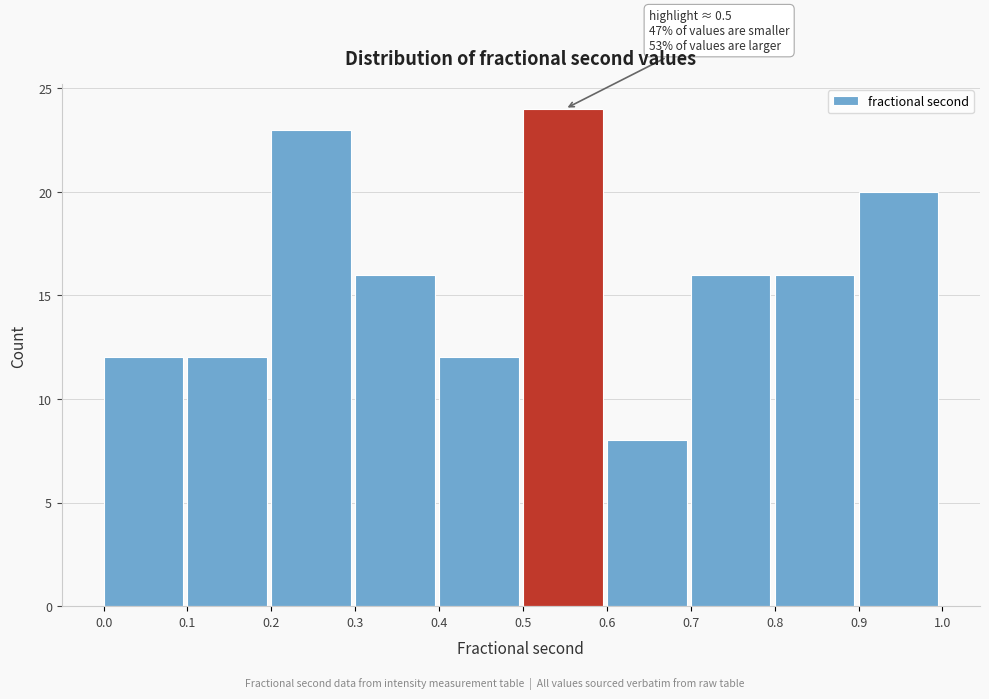

Over which range of the x-axis is the bar tallest?

0.5 to 0.6